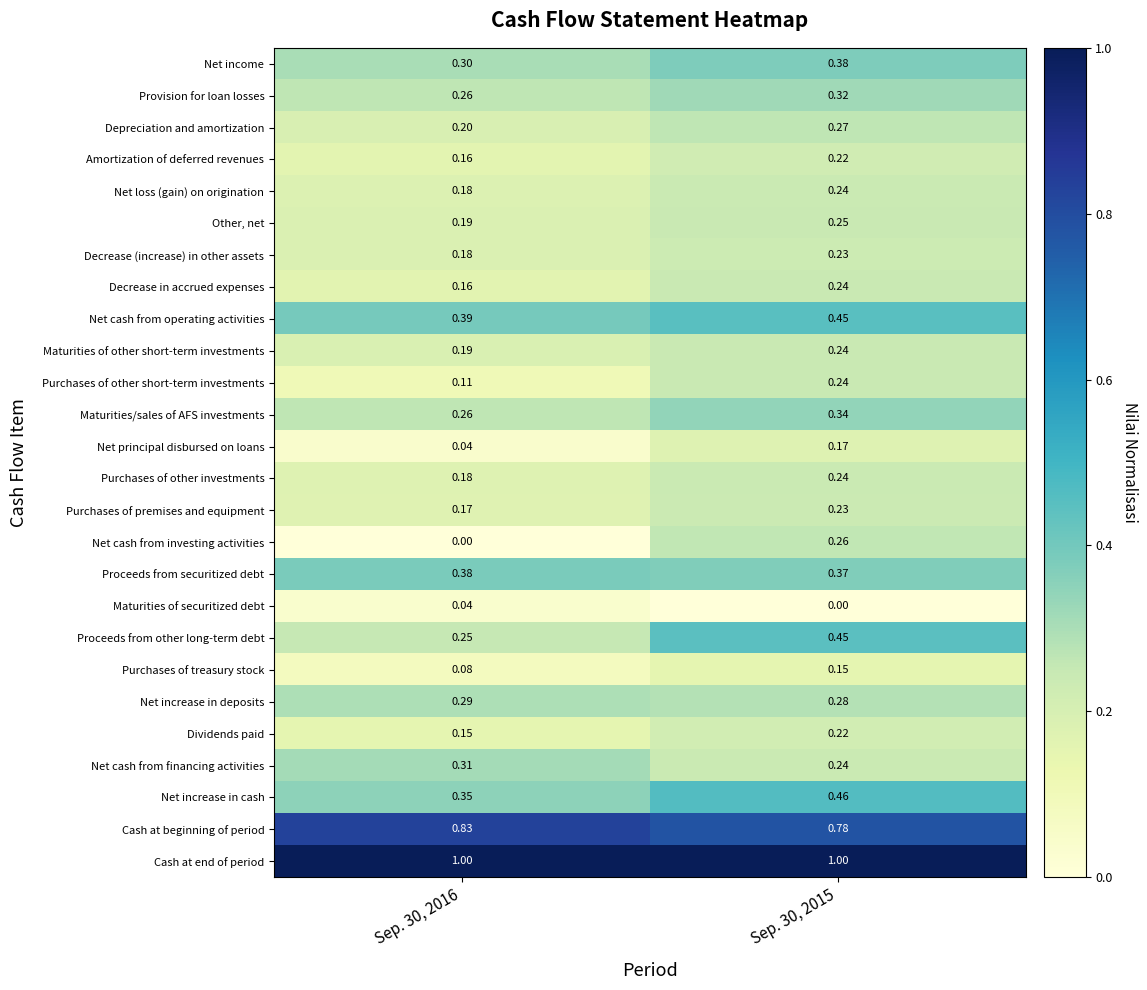

Is the value of Amortization of deferred revenues at Sep. 30, 2015 greater than the value of Net increase in deposits at Sep. 30, 2015?

No